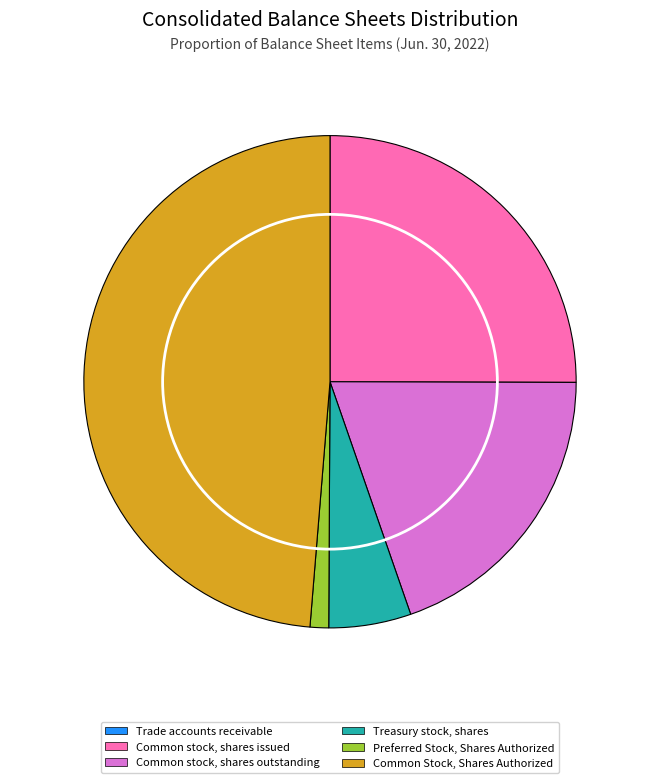

Do Common stock, shares outstanding and Common Stock, Shares Authorized together represent more than half of the pie?

Yes